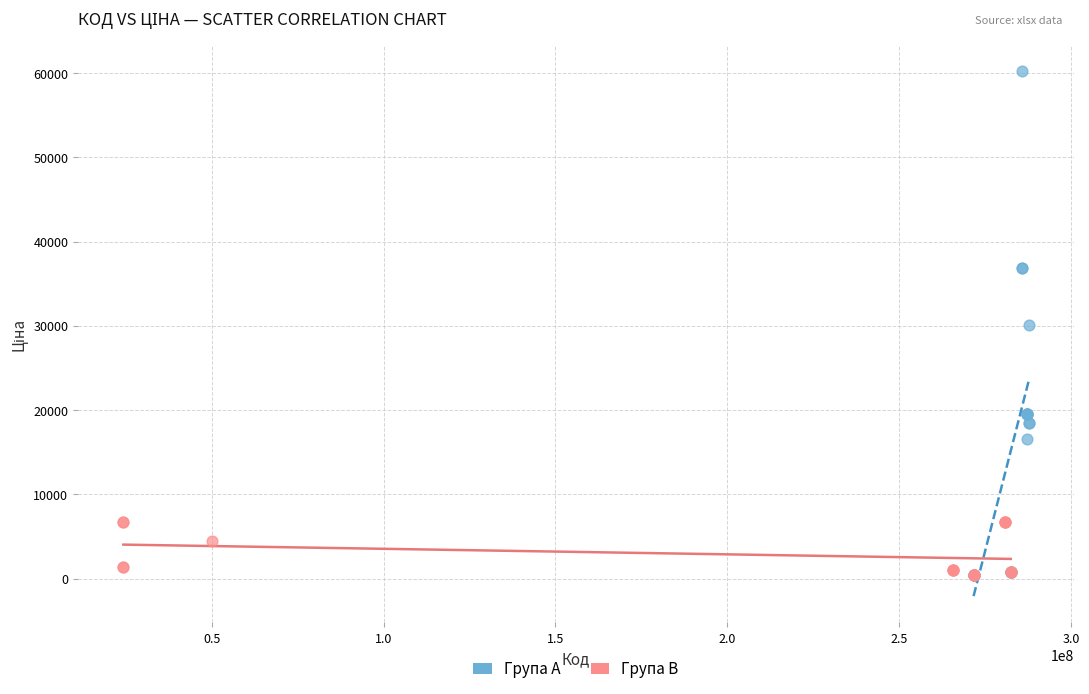

Which series has the widest spread of Y values?

Група A